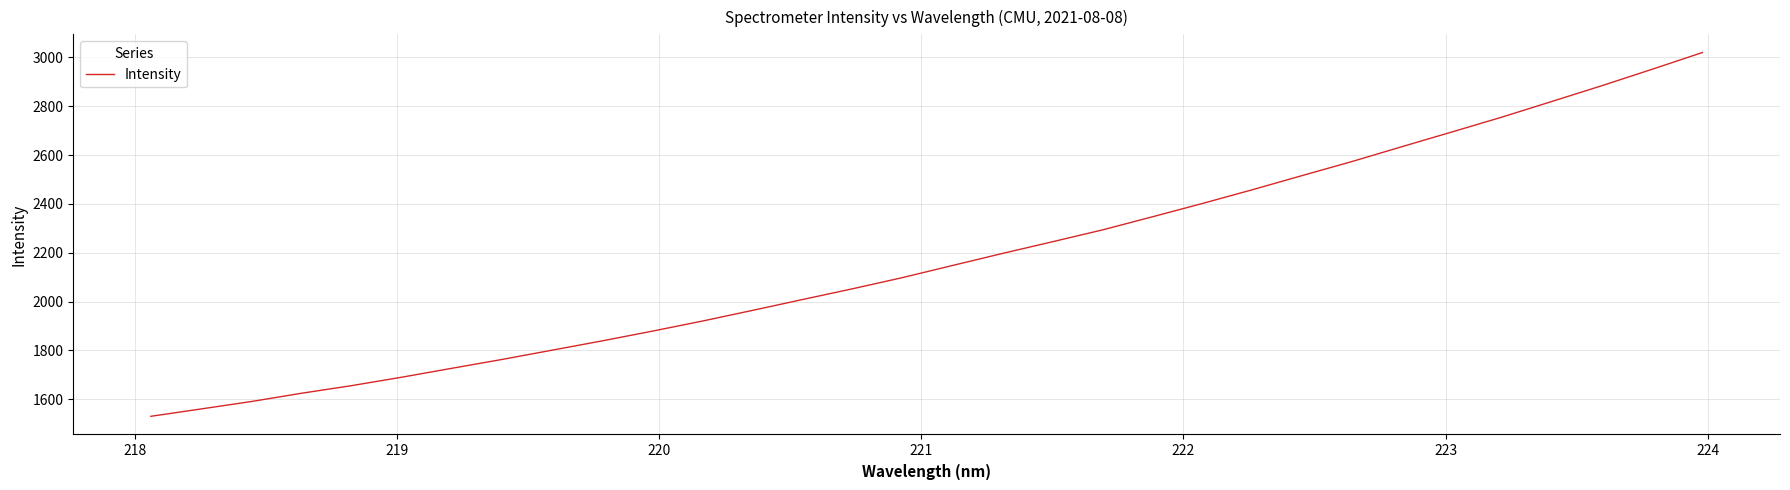

True or false: there are more than 1 points higher than both neighbors.

False